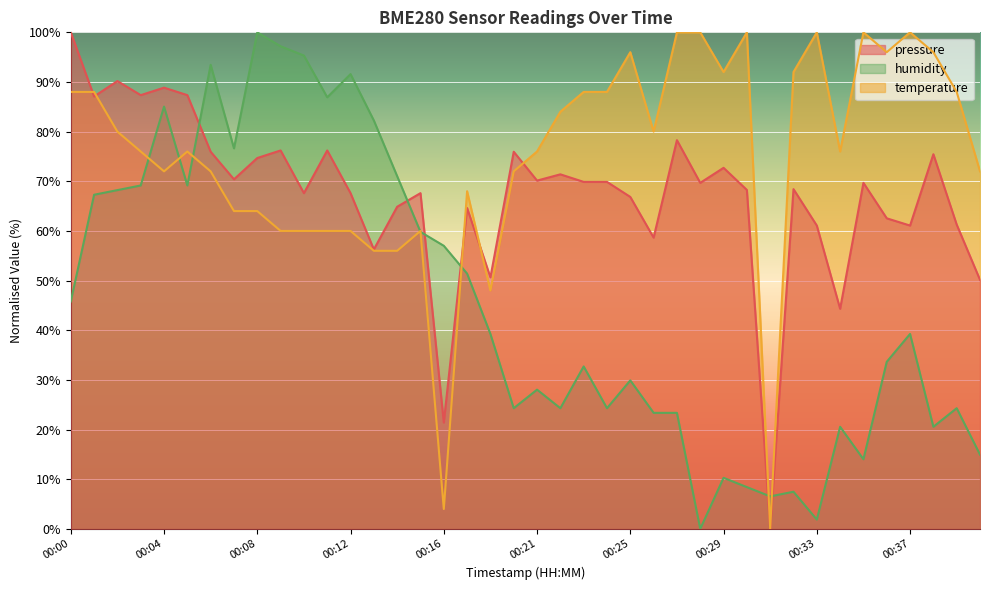

Reading right to left, list all the values displayed in this chart.

pressure: 50.2	61.3	75.4	61.1	62.5	69.7	44.3	61.1	68.4	0.0	68.3	72.7	69.7	78.3	58.7	66.9	69.9	69.9	71.4	70.1	76.0	50.7	64.6	21.4	67.6	64.9	56.3	67.6	76.2	67.6	76.2	74.7	70.4	76.0	87.4	88.9	87.4	90.2	87.1	100.0
temperature: 72.0	88.0	96.0	100.0	96.0	100.0	76.0	100.0	92.0	0.0	100.0	92.0	100.0	100.0	80.0	96.0	88.0	88.0	84.0	76.0	72.0	48.0	68.0	4.0	60.0	56.0	56.0	60.0	60.0	60.0	60.0	64.0	64.0	72.0	76.0	72.0	76.0	80.0	88.0	88.0
humidity: 15.0	24.3	20.6	39.3	33.6	14.0	20.6	1.9	7.5	6.5	8.4	10.3	0.0	23.4	23.4	29.9	24.3	32.7	24.3	28.0	24.3	39.3	51.4	57.0	59.8	71.0	82.2	91.6	86.9	95.3	97.2	100.0	76.6	93.5	69.2	85.0	69.2	68.2	67.3	45.8